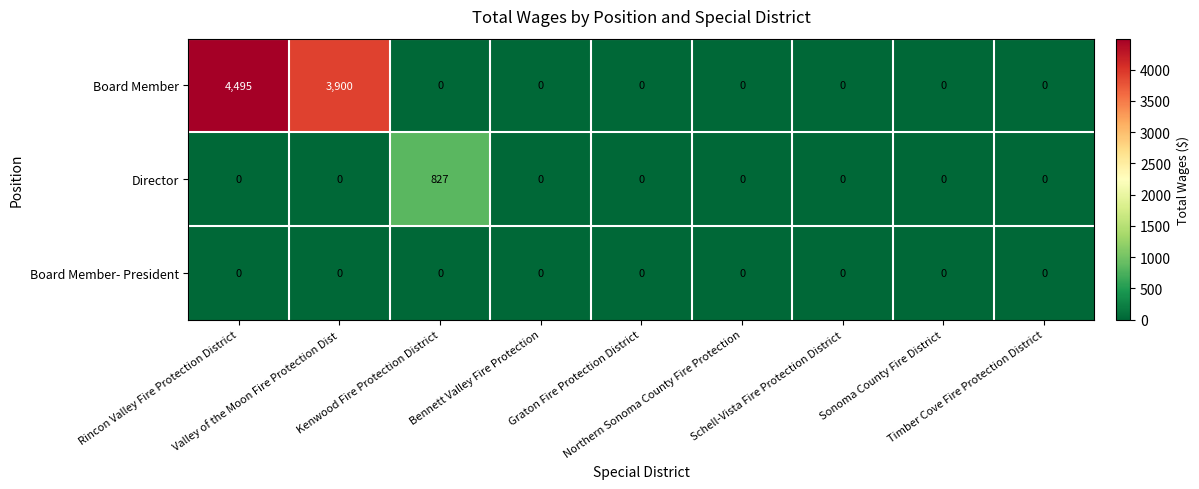

Which series has the largest range (max minus min)?

Board Member